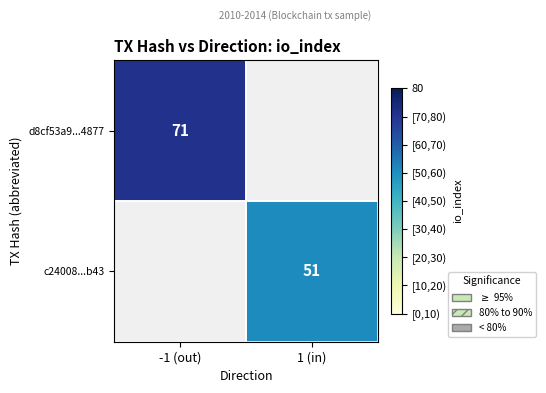

The value of c24008...b43 at 1 (in) is 74. True or false?

False